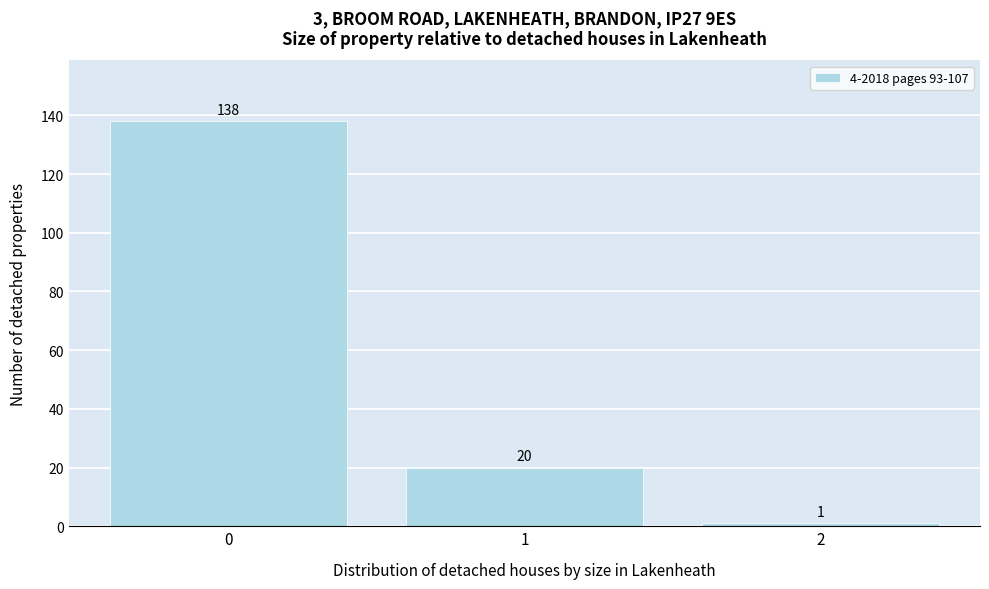

Reading left to right, extract all data points from this chart.

0=138	1=20	2=1